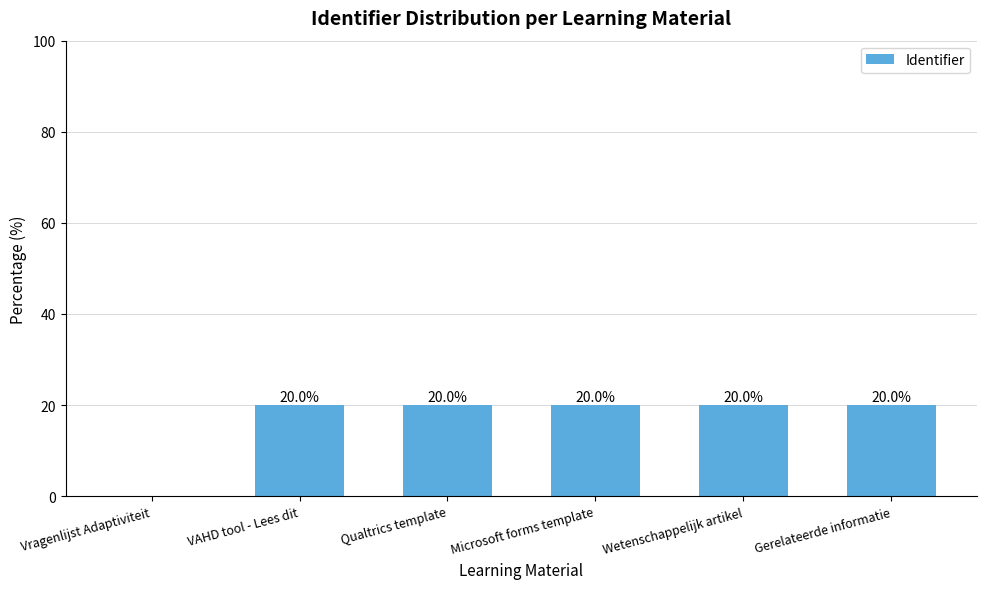

The chart shows a value of 20.0 at Qualtrics template. True or false?

True